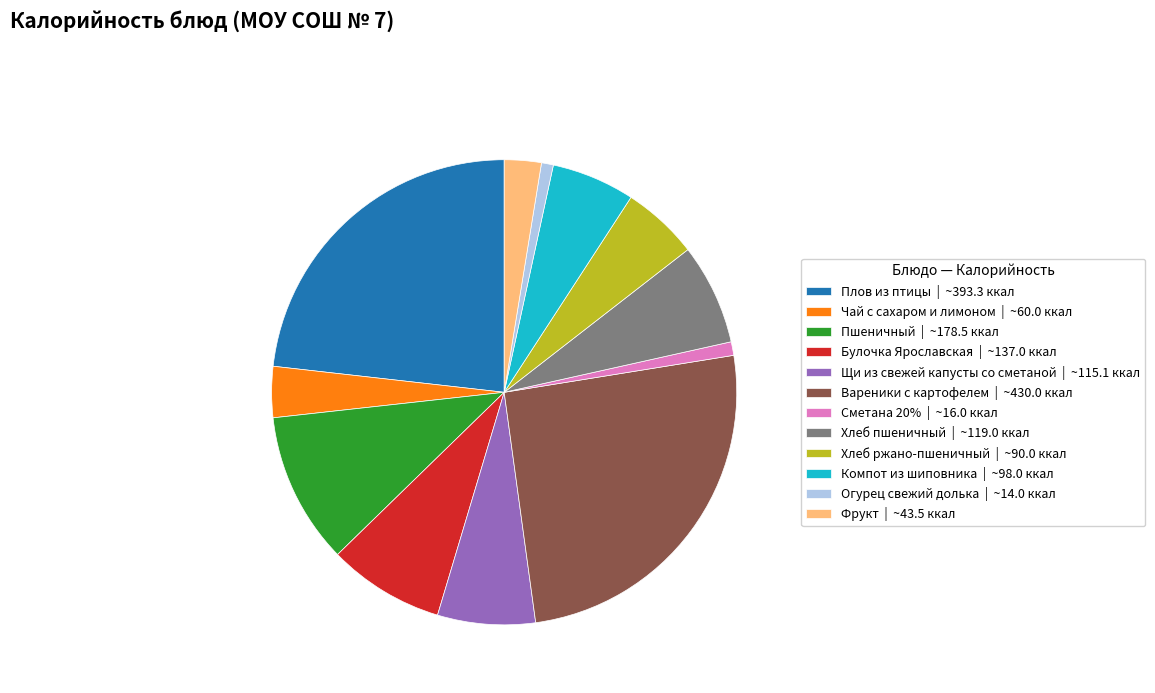

Is it true that Хлеб ржано-пшеничный is 5% of the pie?

True